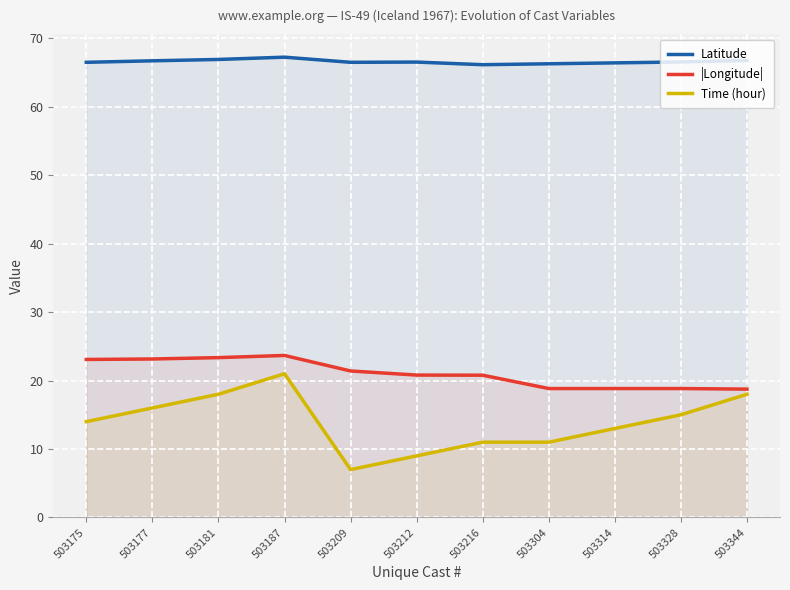

What is the value of the |Longitude| point at the 9th from the left?

18.8